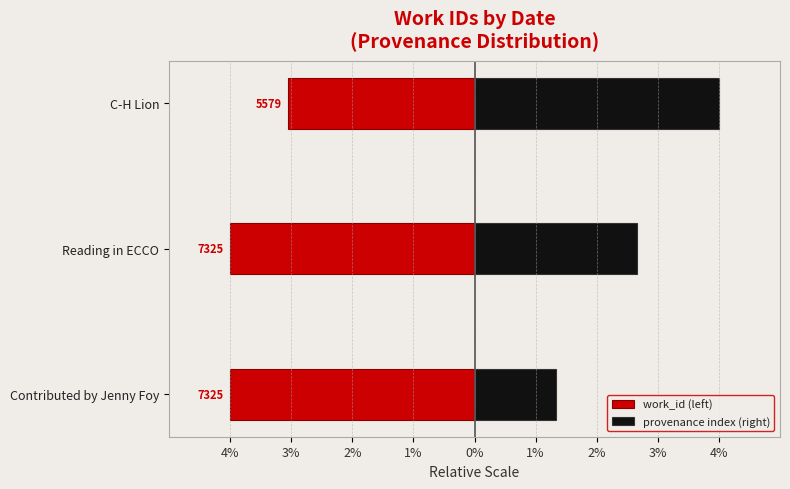

Count the number of data series in this chart.

2